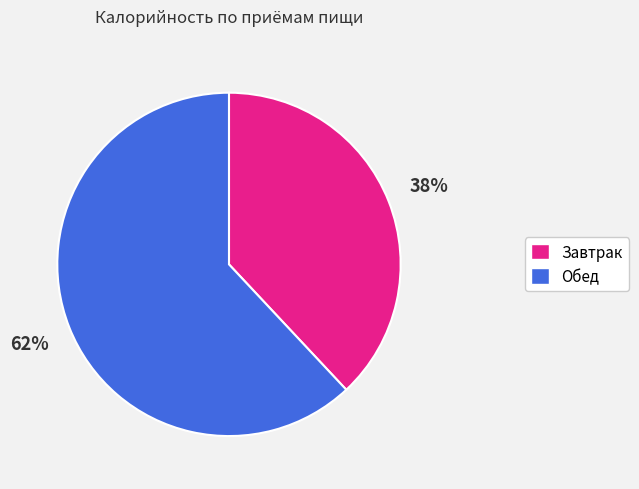

To the nearest percent, what portion does Завтрак represent?

38%